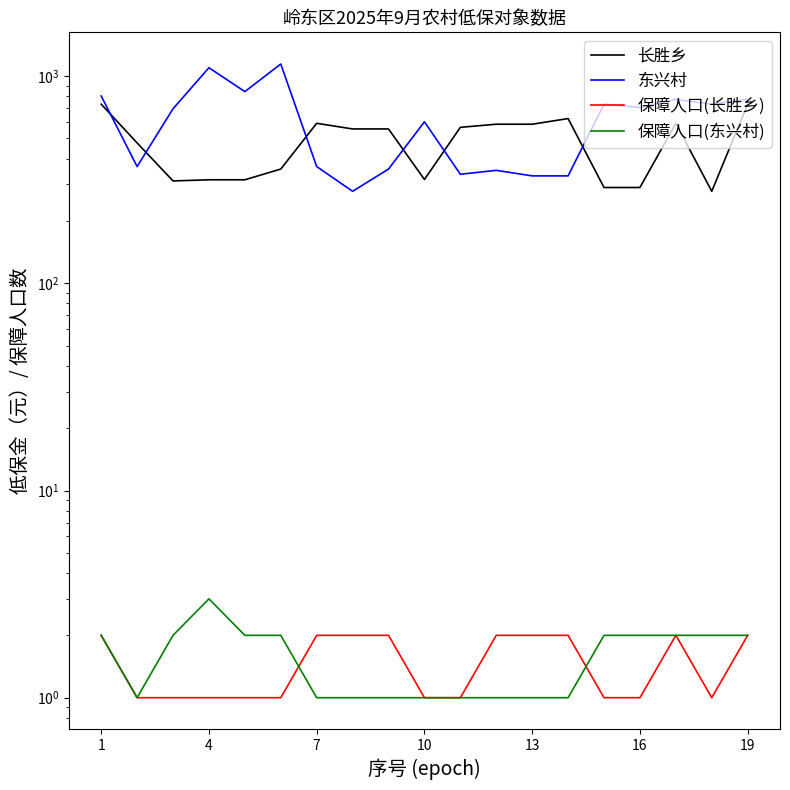

What is the difference between the 保障人口(东兴村) values at 16 and 7?

1